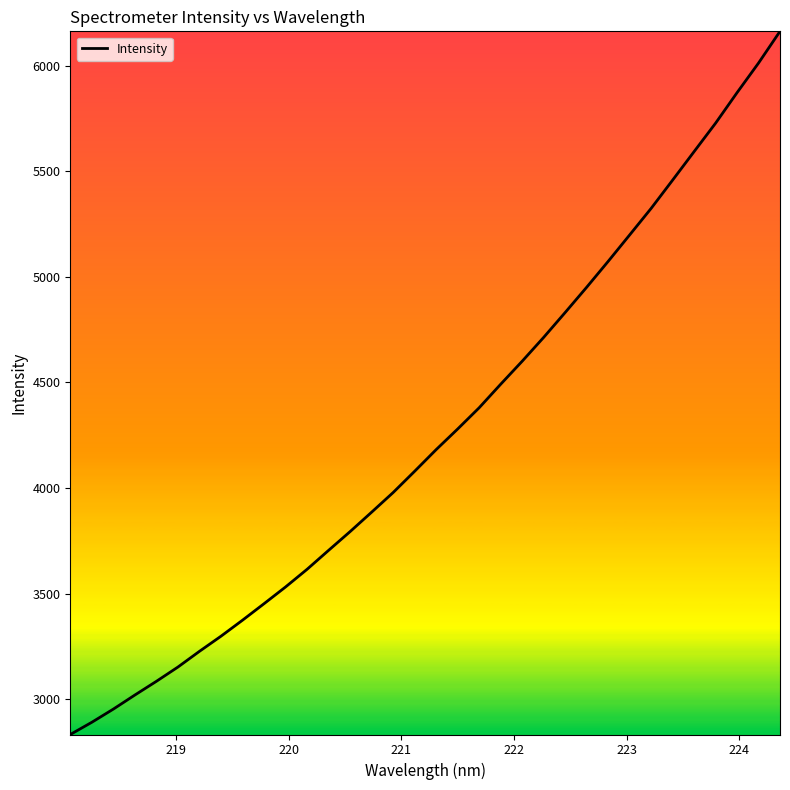

What is the difference between the maximum and minimum values?

3332.1